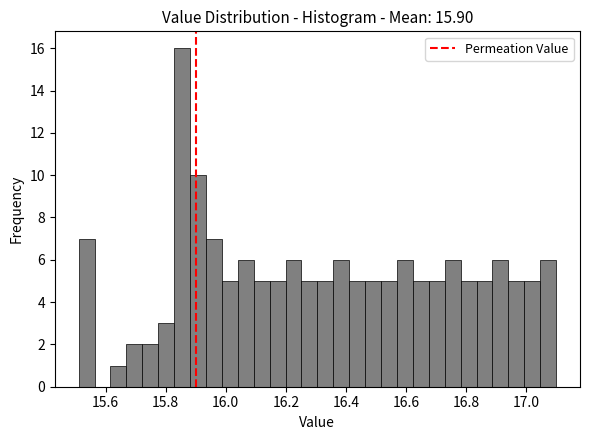

Read against the x-axis, roughly where is the centre of the tallest bar?

15.86